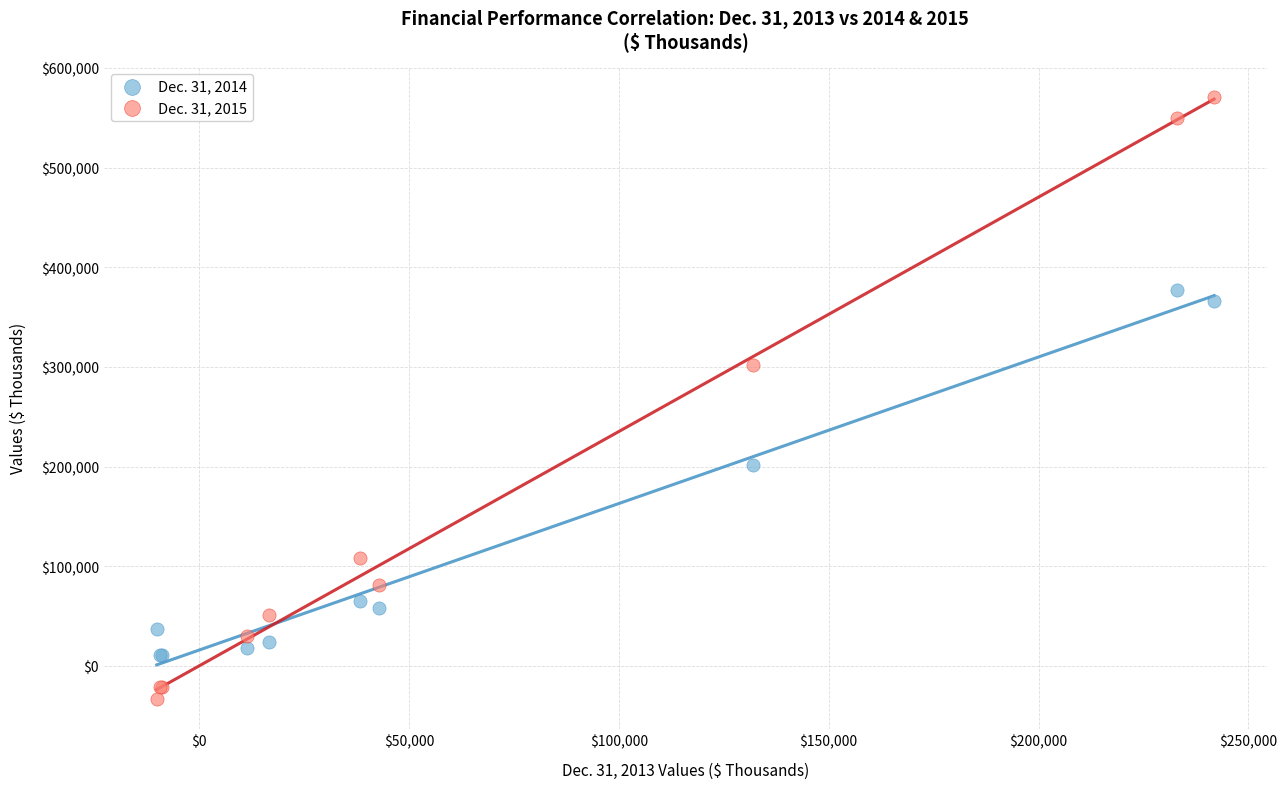

Across all series, what Y value is closest to 269067?

301764